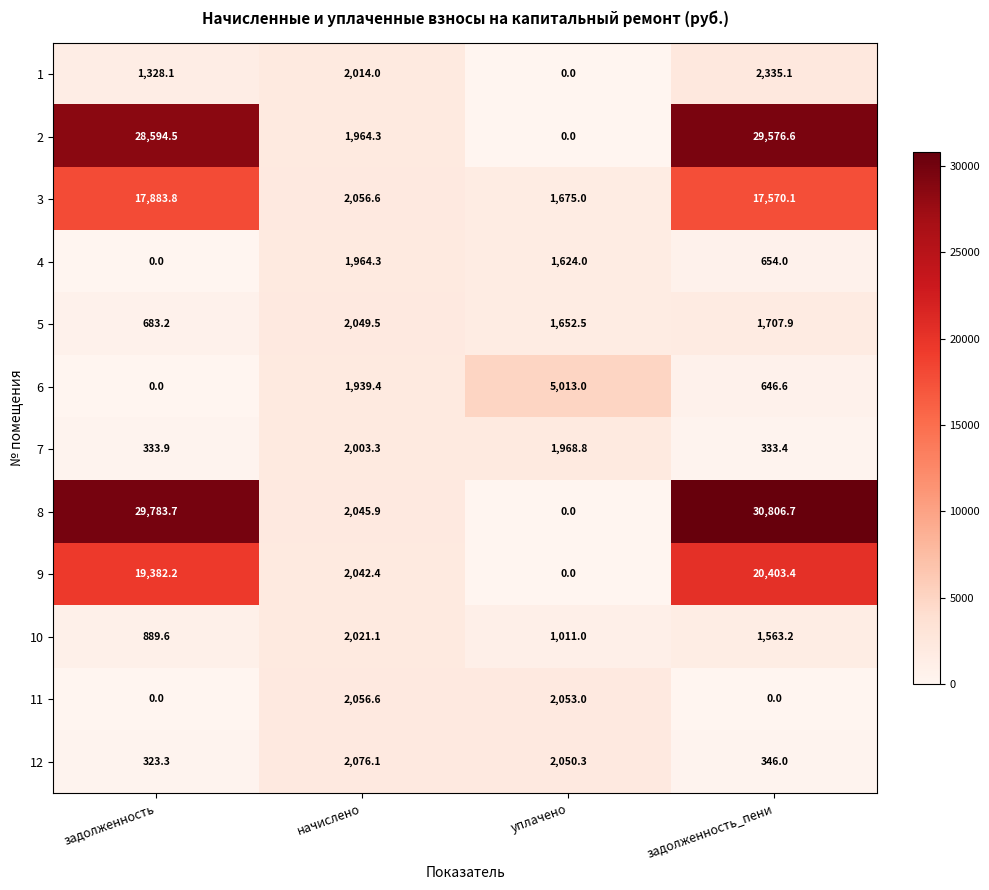

At which category is the sum across all series the highest?

задолженность_пени